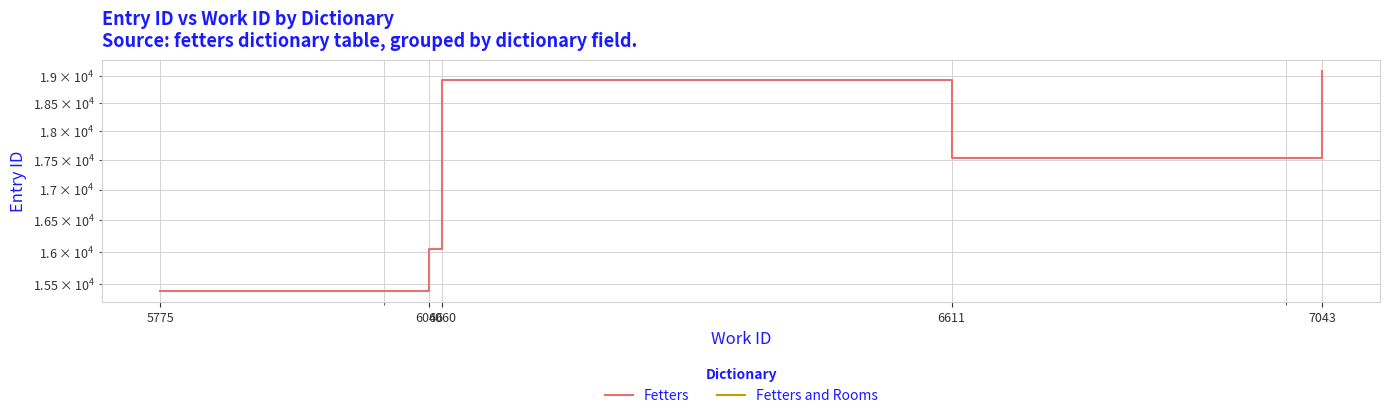

How many points are higher than both their immediate neighbors (excluding endpoints)?

1